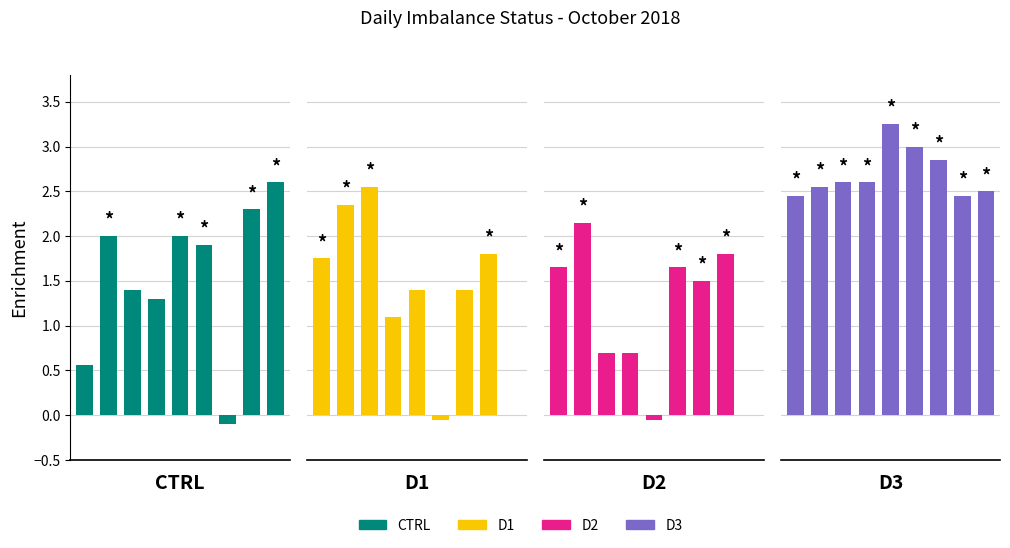

Which series has the largest total across all categories?

D3